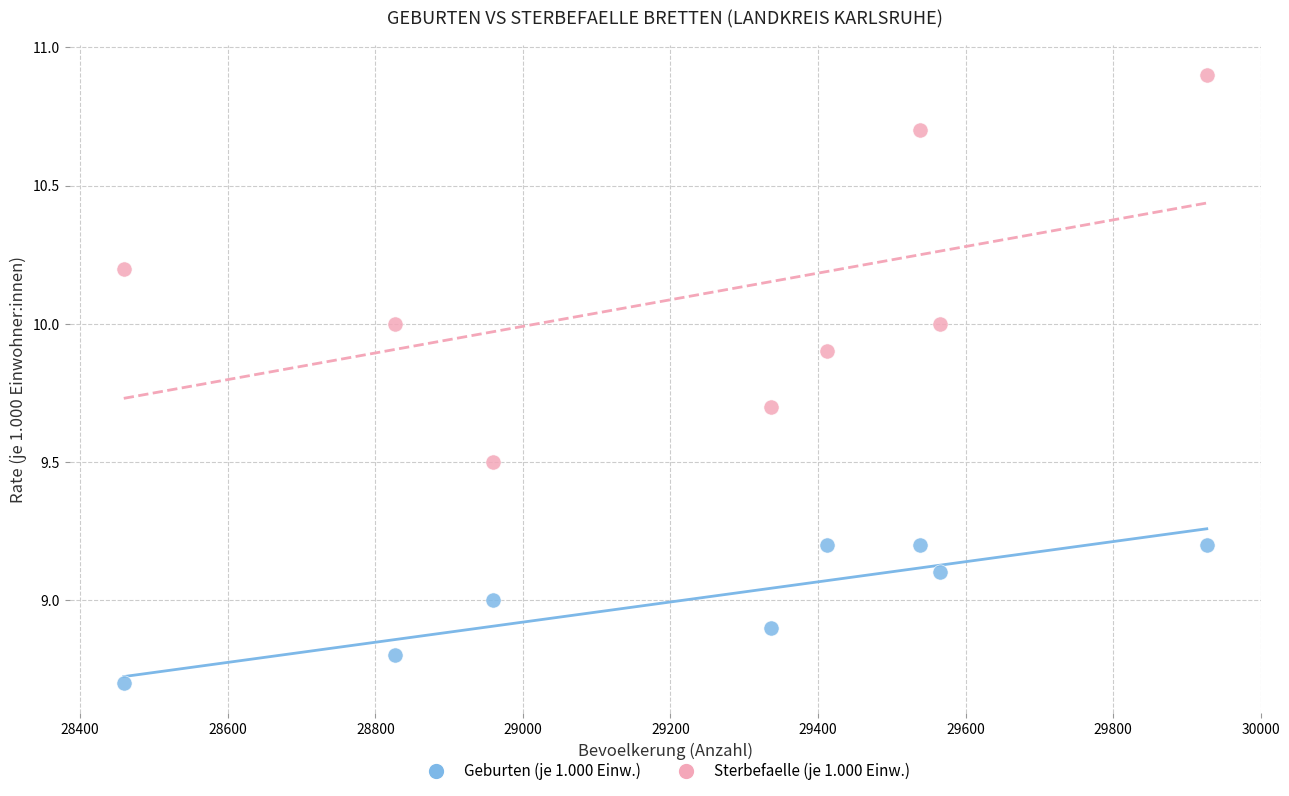

Across all data points, what is the range of Y values (max minus min)?

2.2